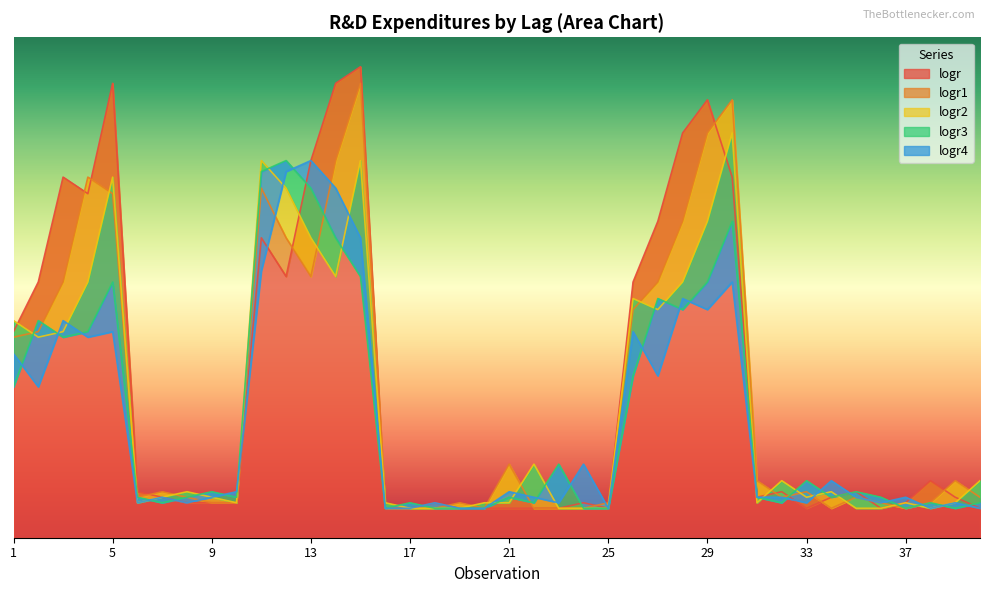

Which category has the lowest value in the logr series?

16